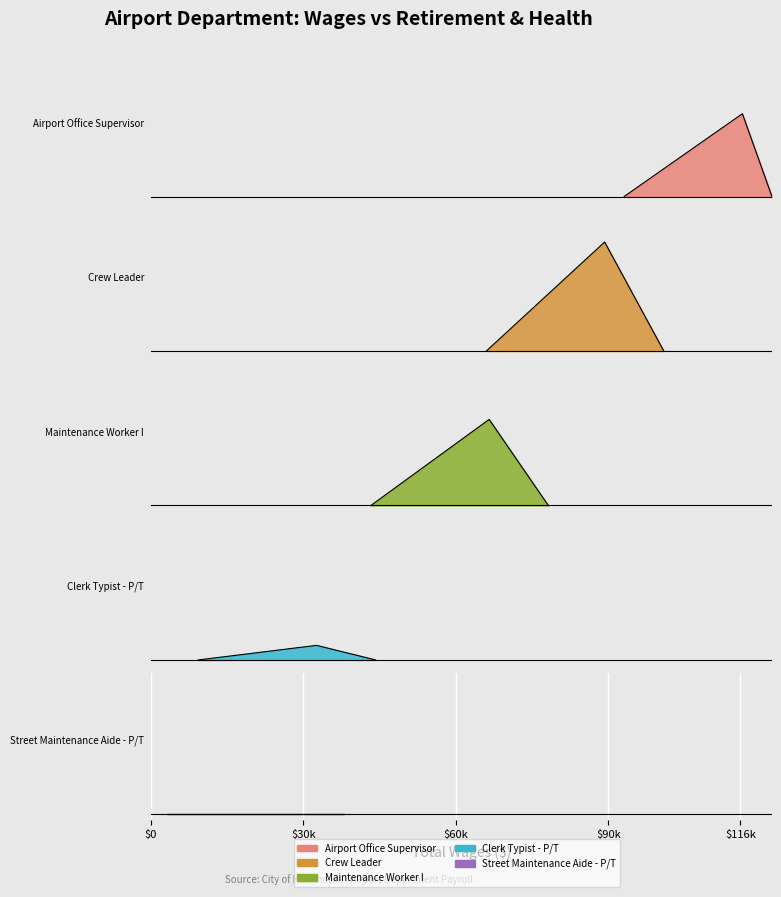

Reading left to right, list all the values displayed in this chart.

Airport Office Supervisor=20288	Crew Leader=26697	Maintenance Worker I=21085	Clerk Typist - P/T=3575	Street Maintenance Aide - P/T=0